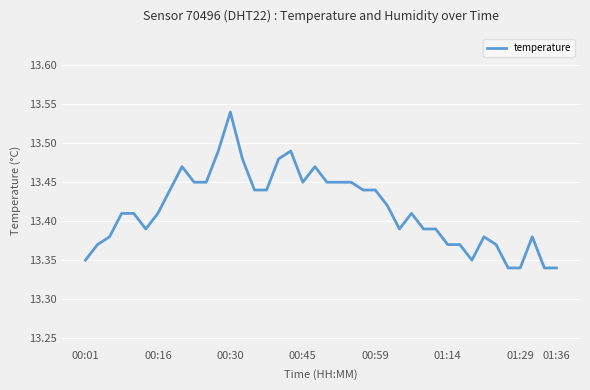

Which category has the highest value across all series?

00:30